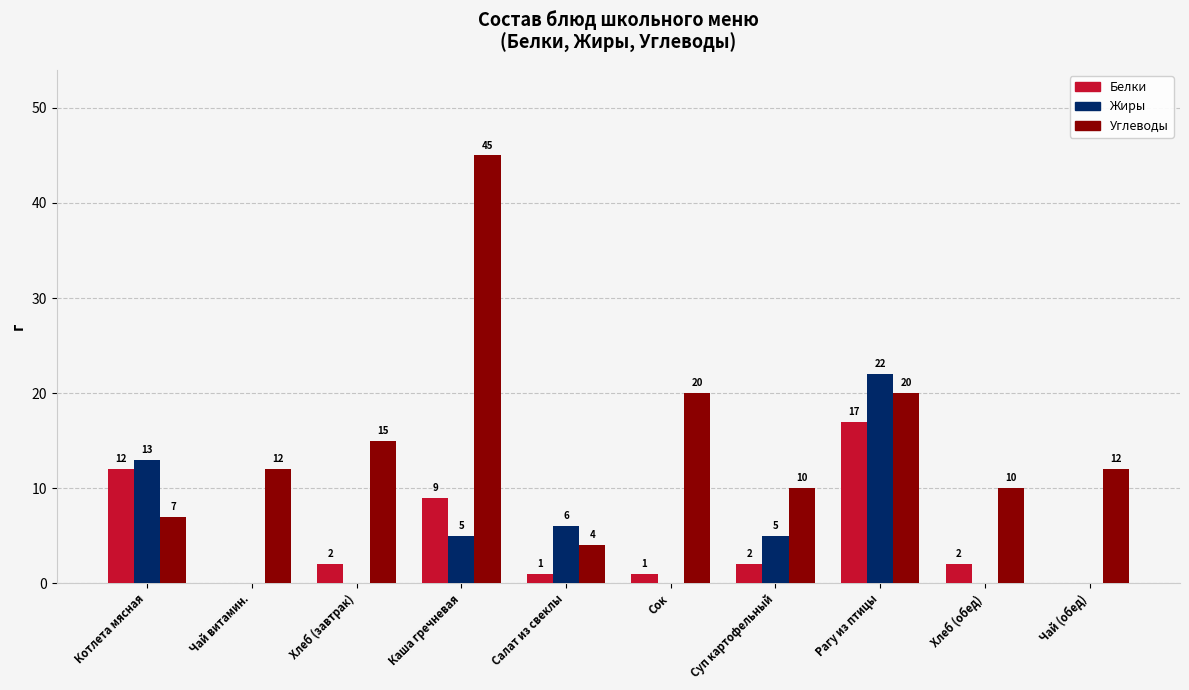

What is the sum of all Белки values?

46